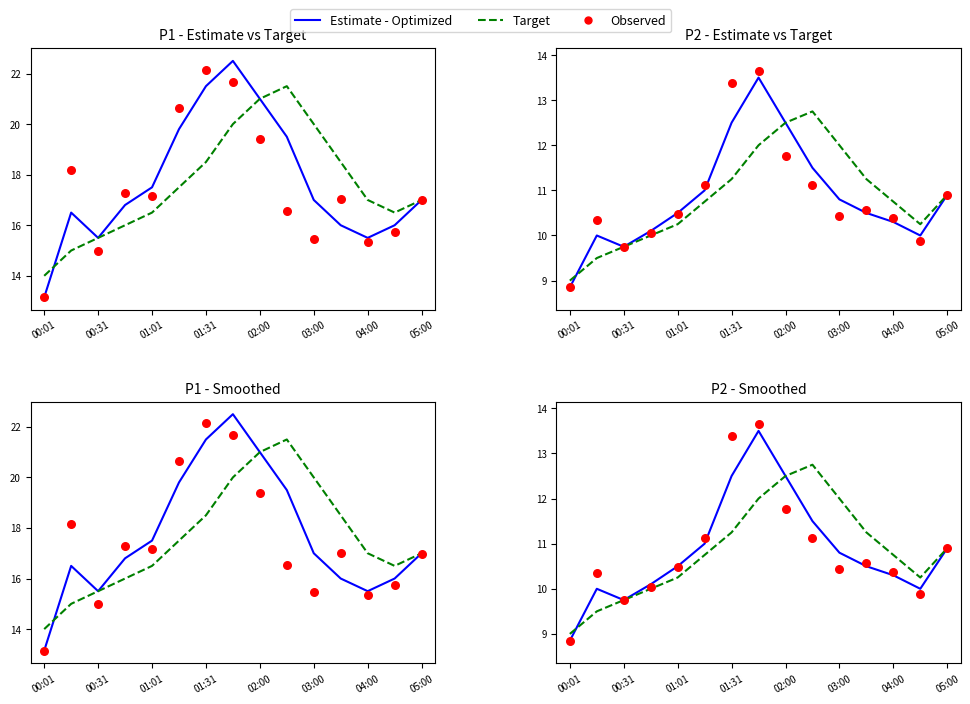

Is the value of Estimate - Optimized at 03:00 greater than the value of Observed at 8?

No